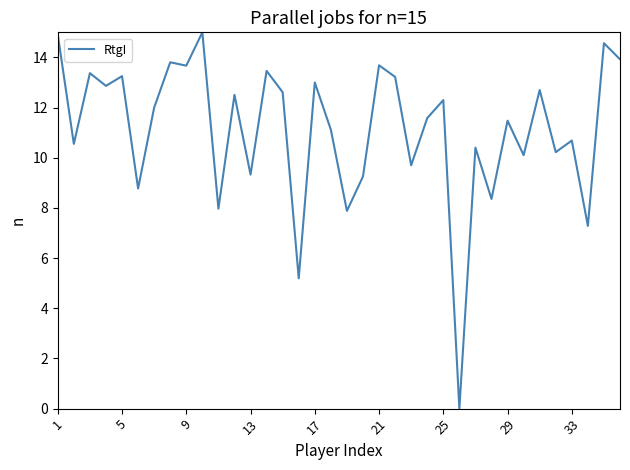

What is the greatest value displayed?

15.0